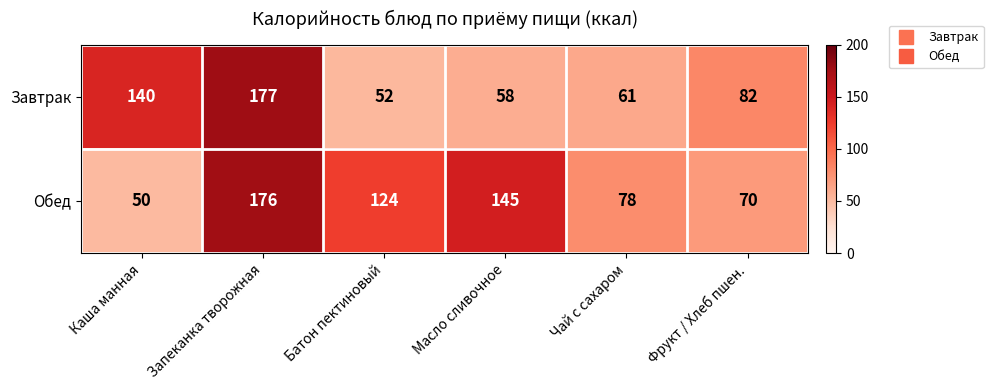

Rank the series by their maximum value, from highest to lowest.

Завтрак, Обед